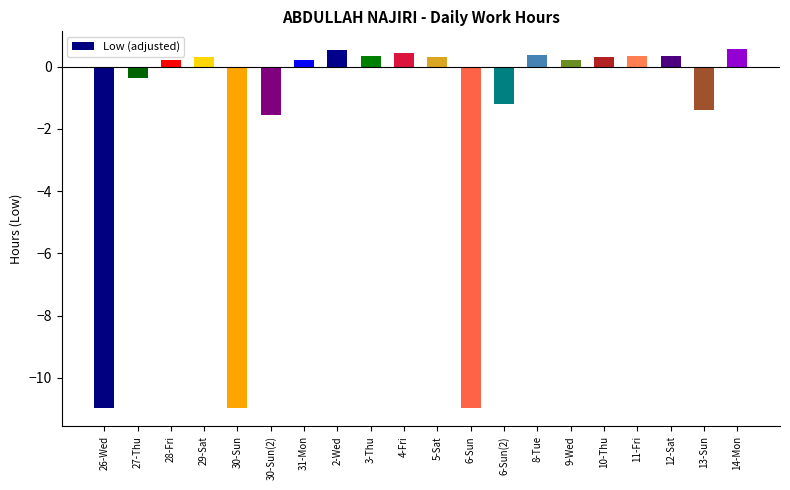

Between 13-Sun and 26-Wed, which is larger?

13-Sun